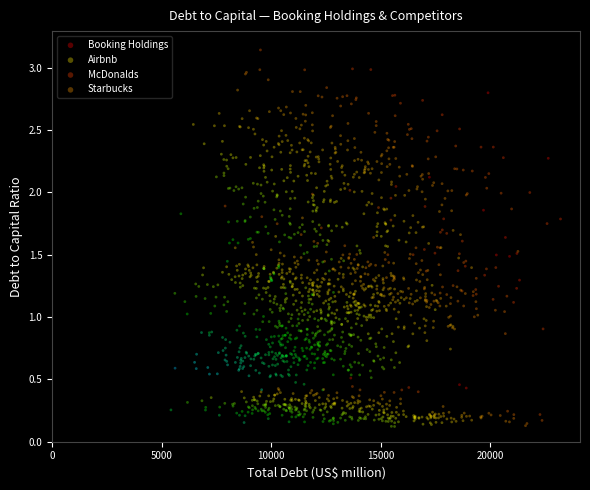

Which series has the widest spread of Y values?

Starbucks